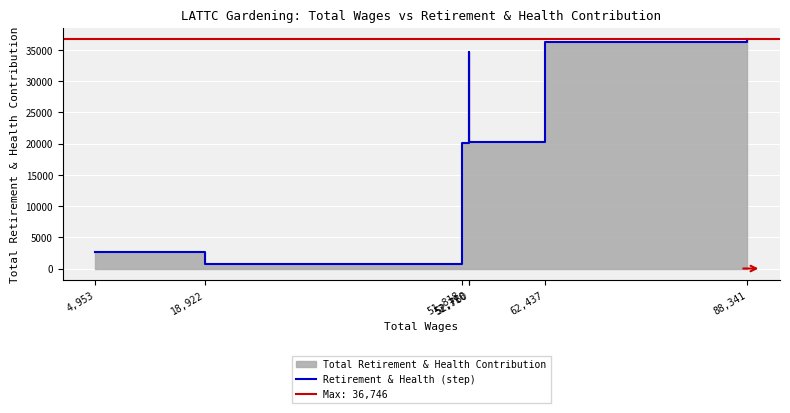

What is the label of the 5th point from the right?

51,818